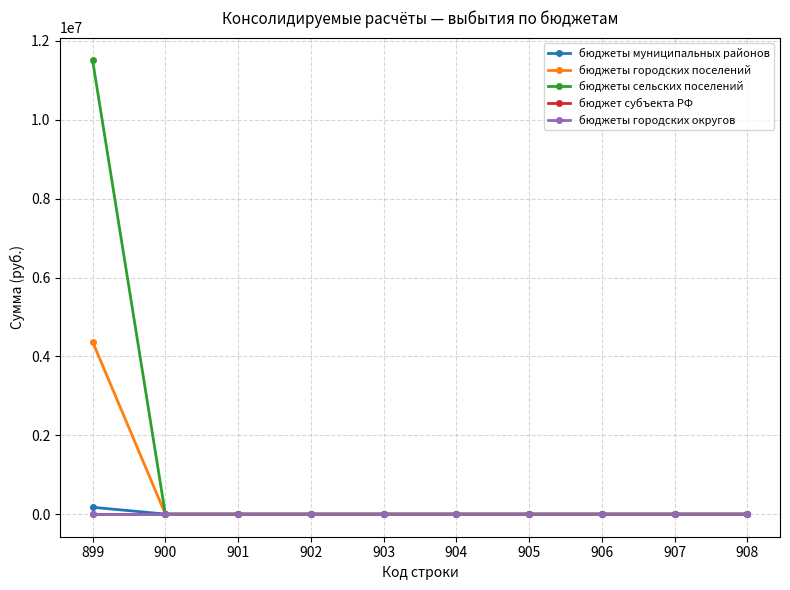

Is this an area chart (filled region under the line)?

No